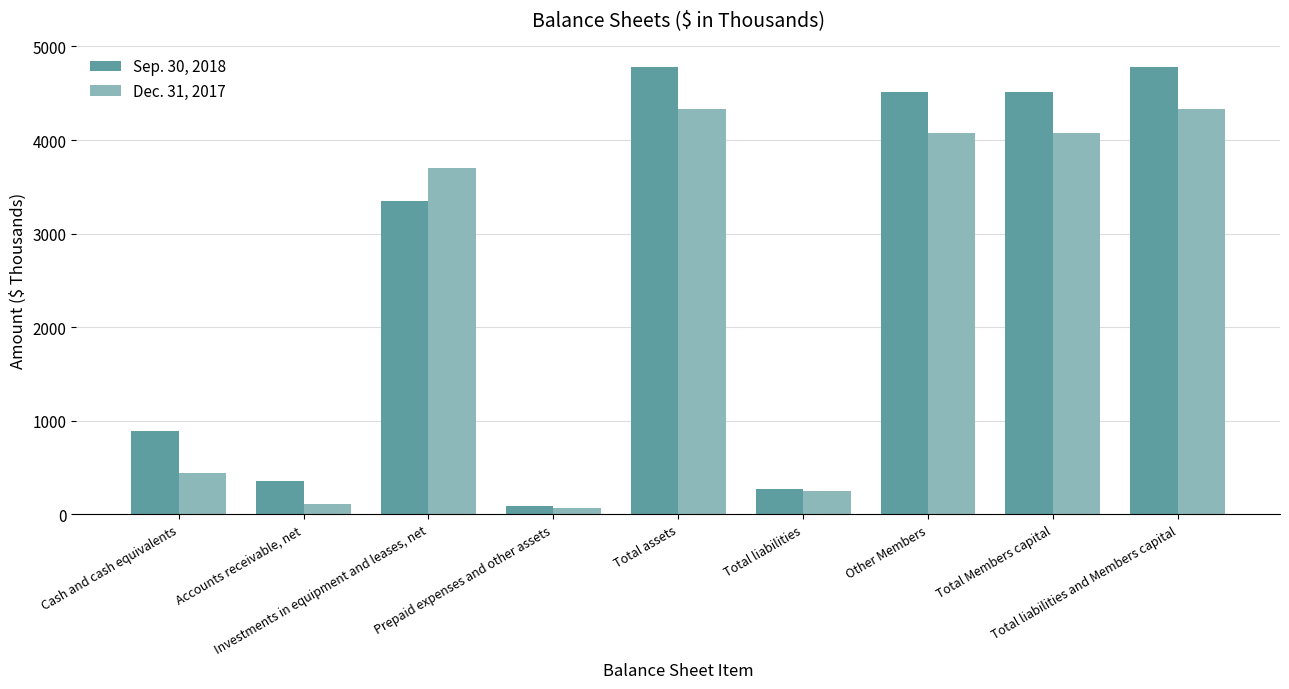

Reading left to right, what are all the values shown in this chart?

Sep. 30, 2018: Cash and cash equivalents=887	Accounts receivable, net=357	Investments in equipment and leases, net=3345	Prepaid expenses and other assets=88	Total assets=4782	Total liabilities=269	Other Members=4513	Total Members capital=4513	Total liabilities and Members capital=4782
Dec. 31, 2017: Cash and cash equivalents=441	Accounts receivable, net=112	Investments in equipment and leases, net=3703	Prepaid expenses and other assets=68	Total assets=4329	Total liabilities=249	Other Members=4080	Total Members capital=4080	Total liabilities and Members capital=4329